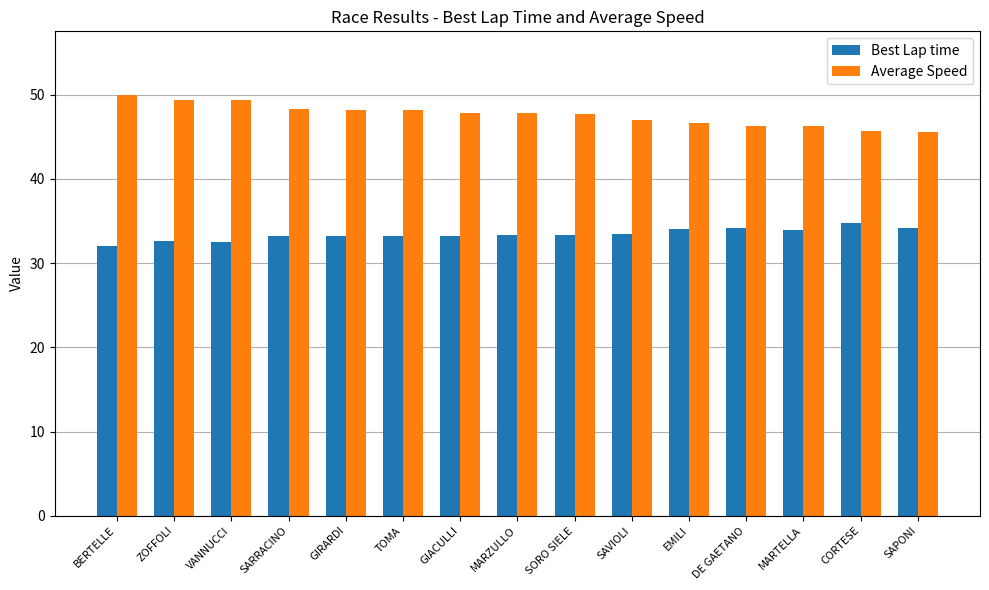

What is the total value across all series at SAVIOLI?

80.5